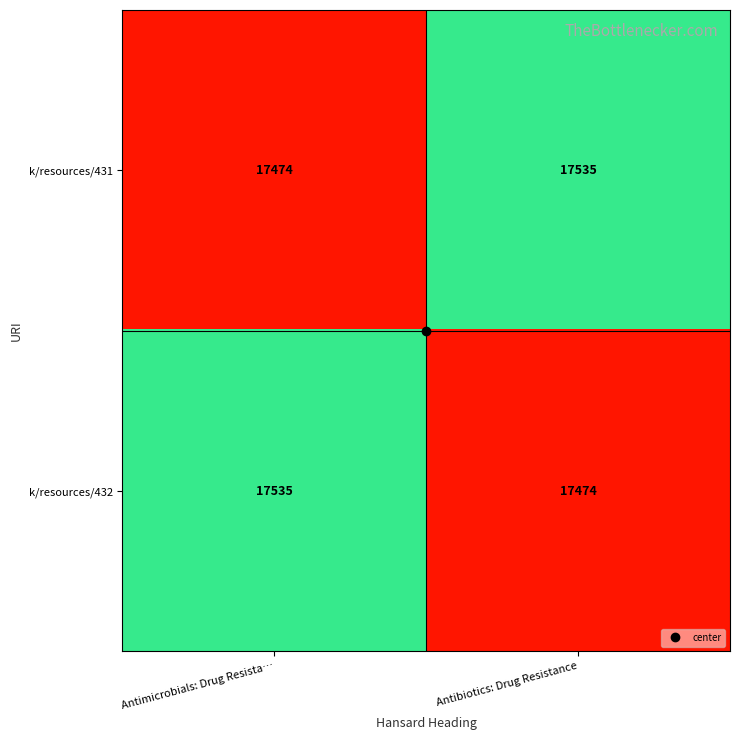

What is the maximum value for k/resources/431?

17535